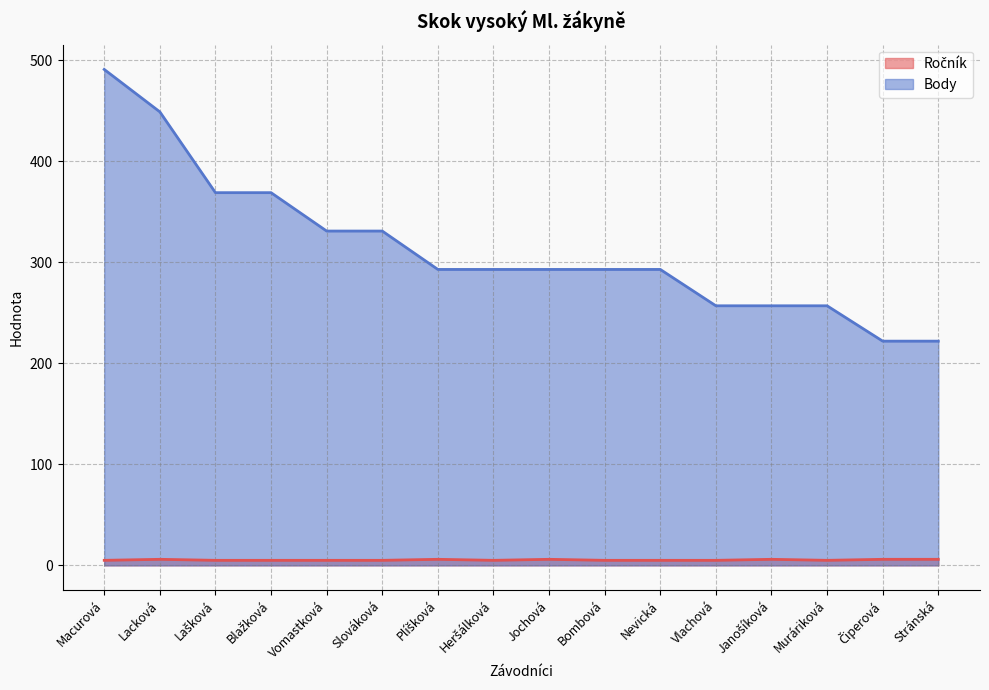

How many series are shown in this chart?

2